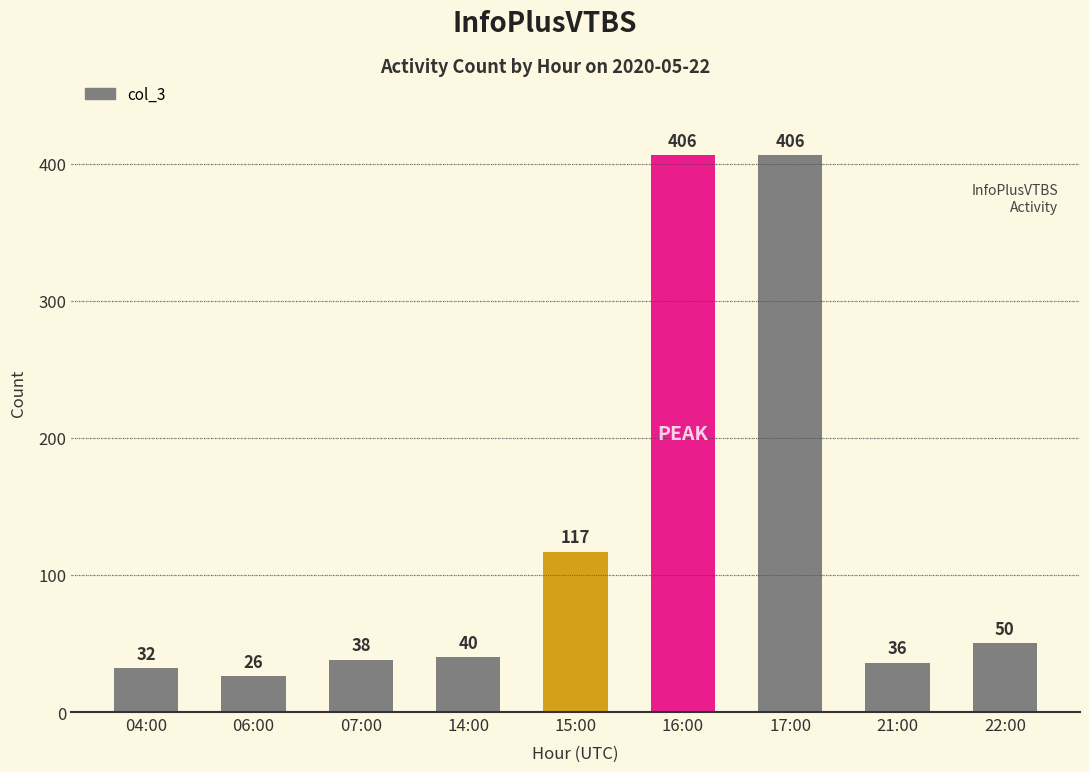

What is the difference between the values at 22:00 and 06:00?

24